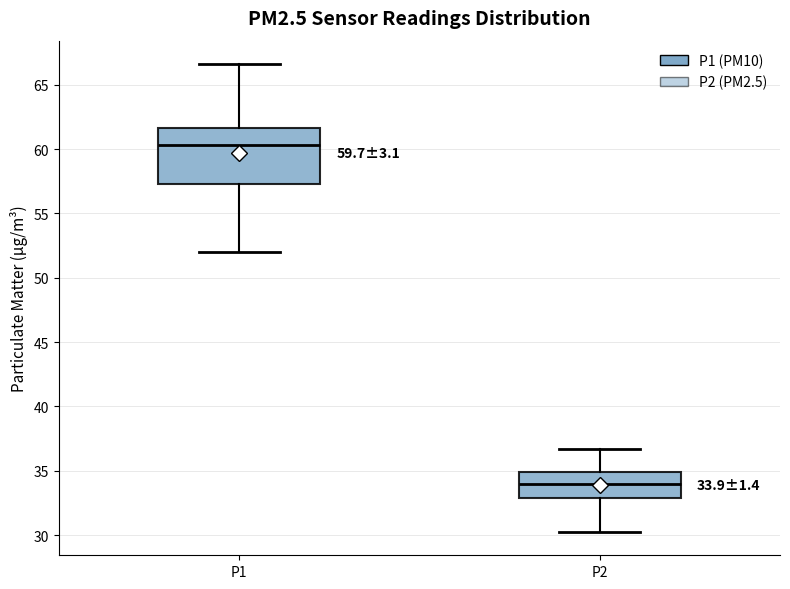

Which box is the tallest, from its lower edge to its upper edge?

P1